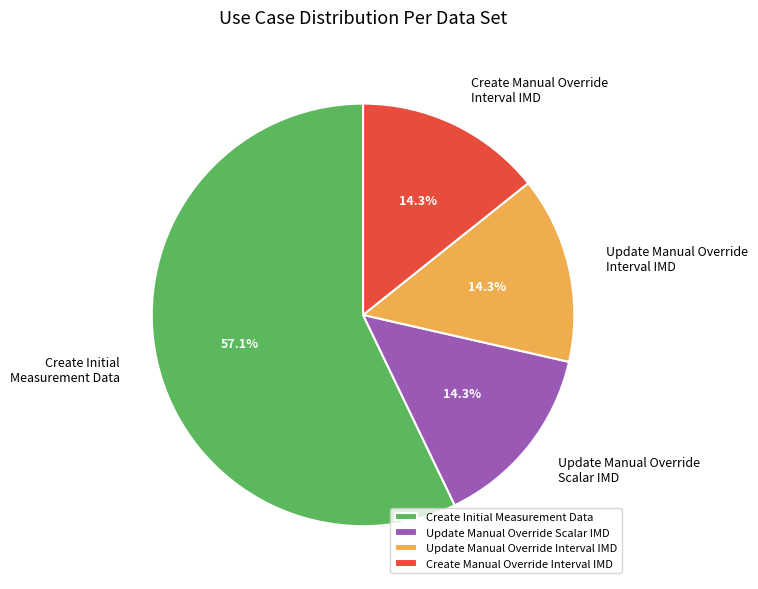

How many segments does this pie chart have?

4